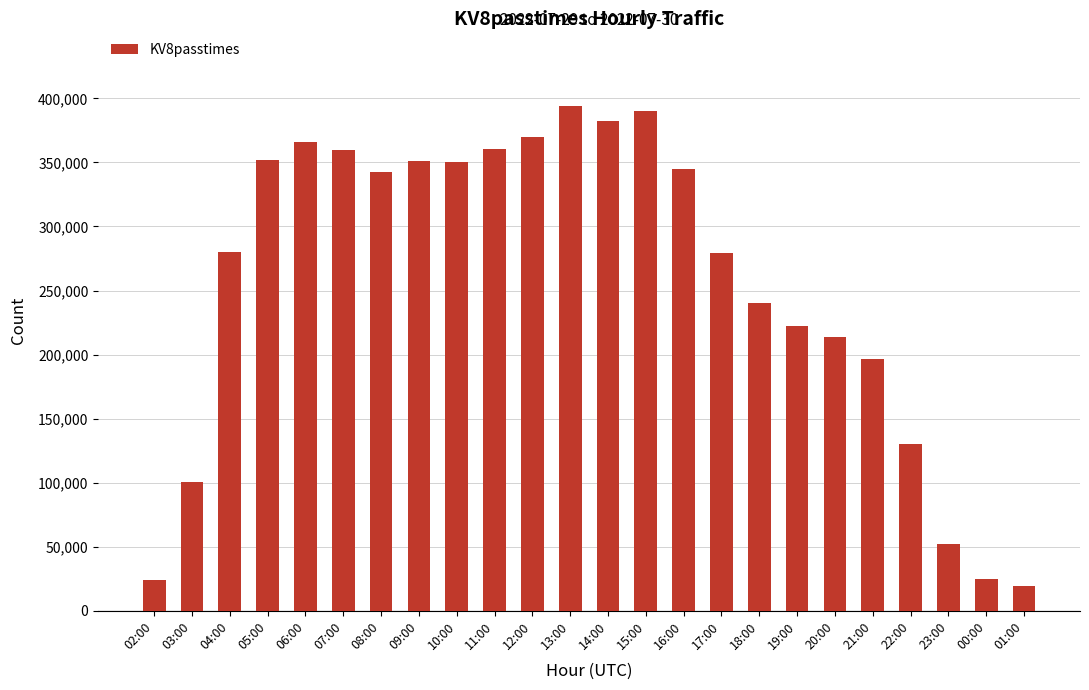

What is the sum of the values at 07:00 and 16:00?

703826